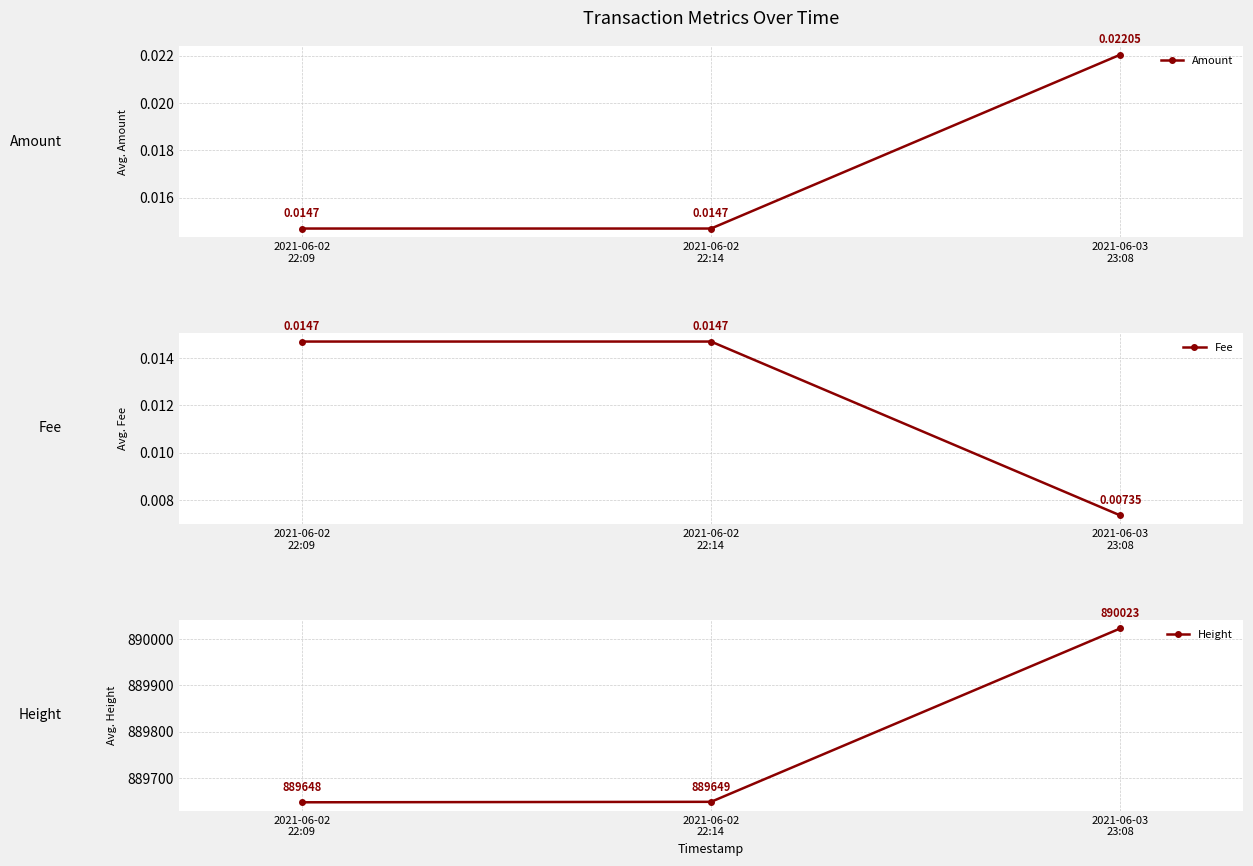

Which category has the lowest value across all series?

2021-06-03
23:08